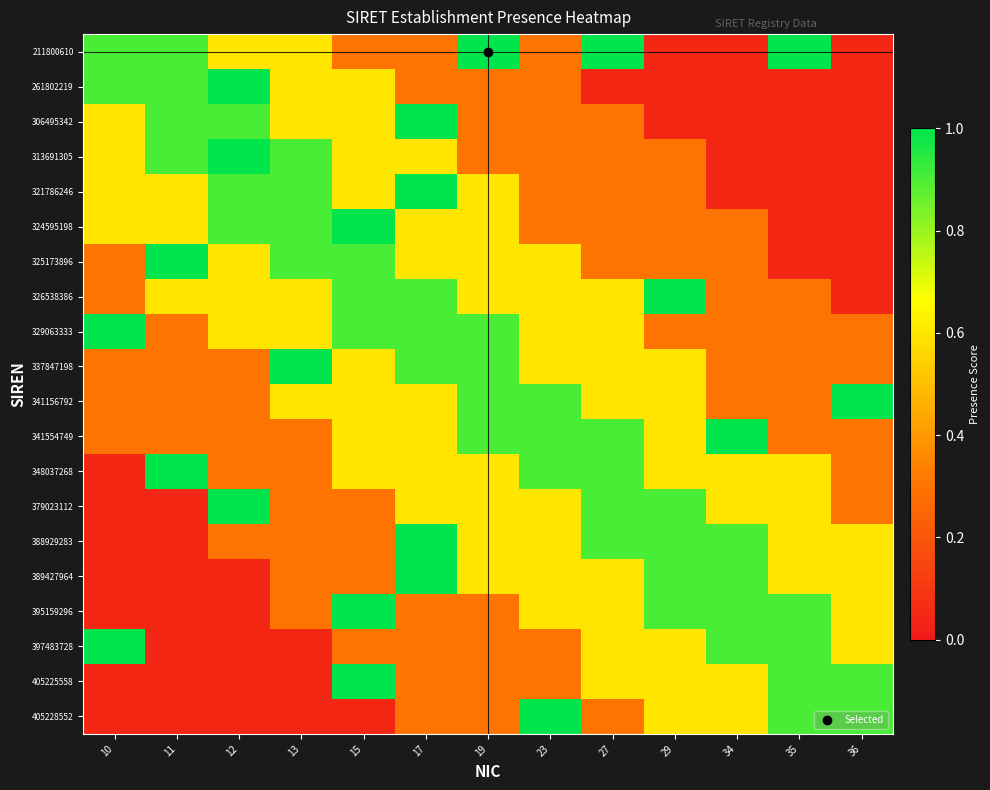

Which series has the largest total across all categories?

329063333